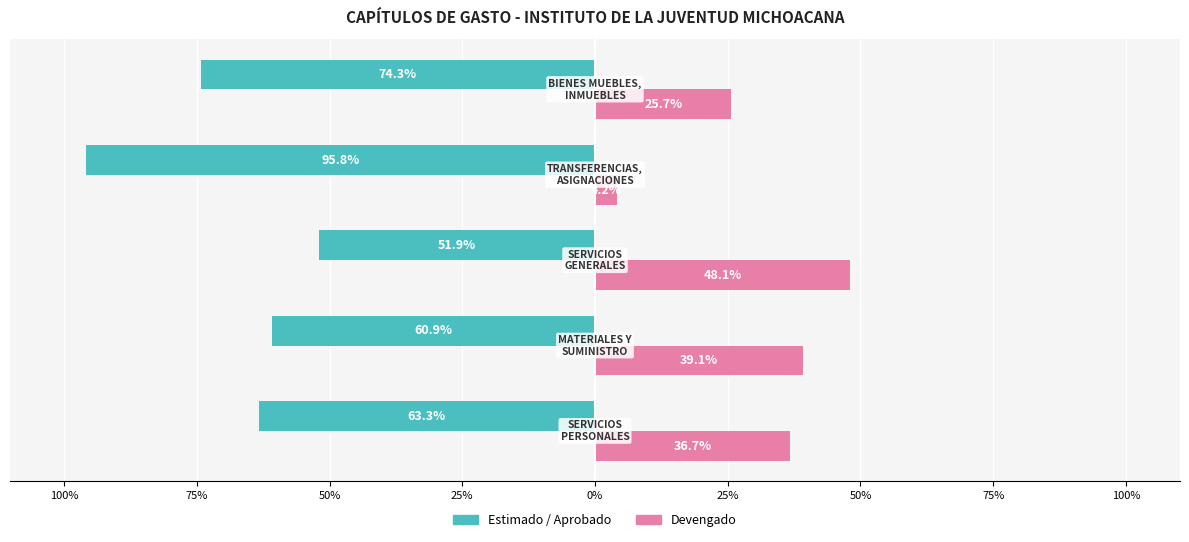

What is the average value of the Devengado series?

30.7